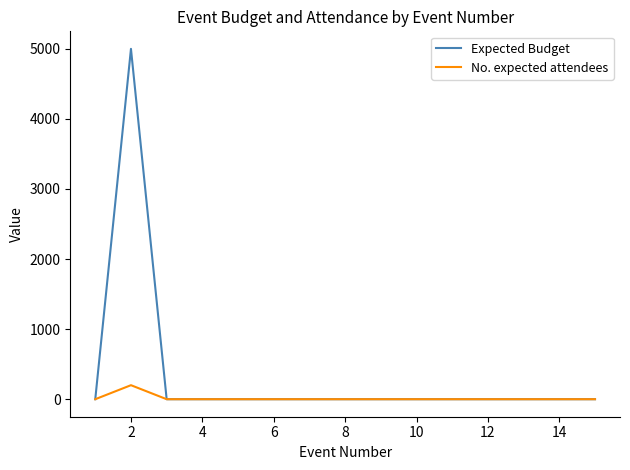

What is the highest value of the No. expected attendees series?

200